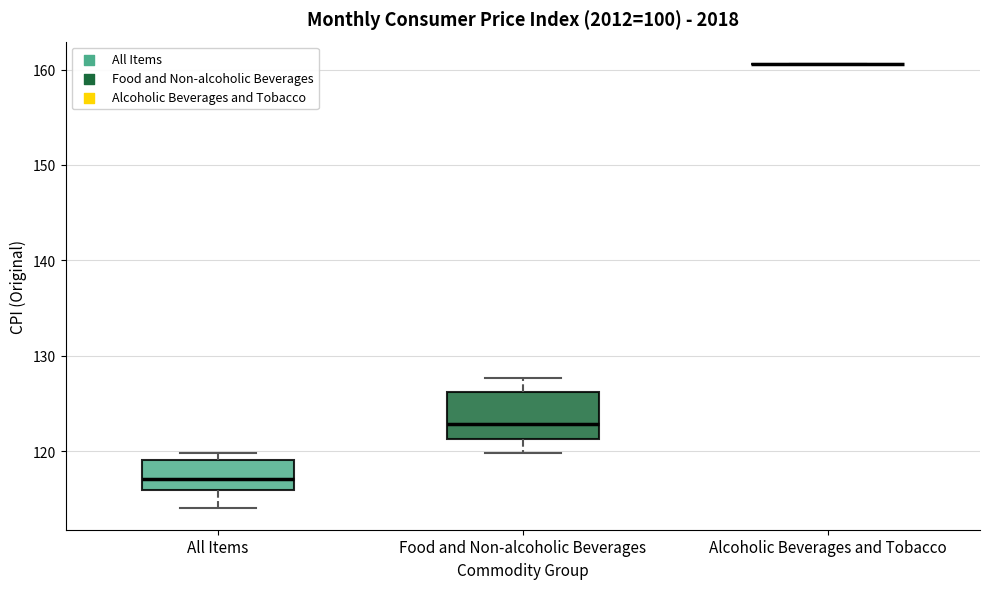

Reading left to right, transcribe this box plot: for each box, give where its median line is, the range the box spans, and where its two whiskers end, as read against the y-axis. The values are not printed on the chart, so give them approximately, as read against the axis.

All Items: median 117, box 116 to 119, whiskers 114 to 120
Food and Non-alcoholic Beverages: median 123, box 121 to 126, whiskers 120 to 128
Alcoholic Beverages and Tobacco: box collapsed to a line at 161, whiskers 161 to 161